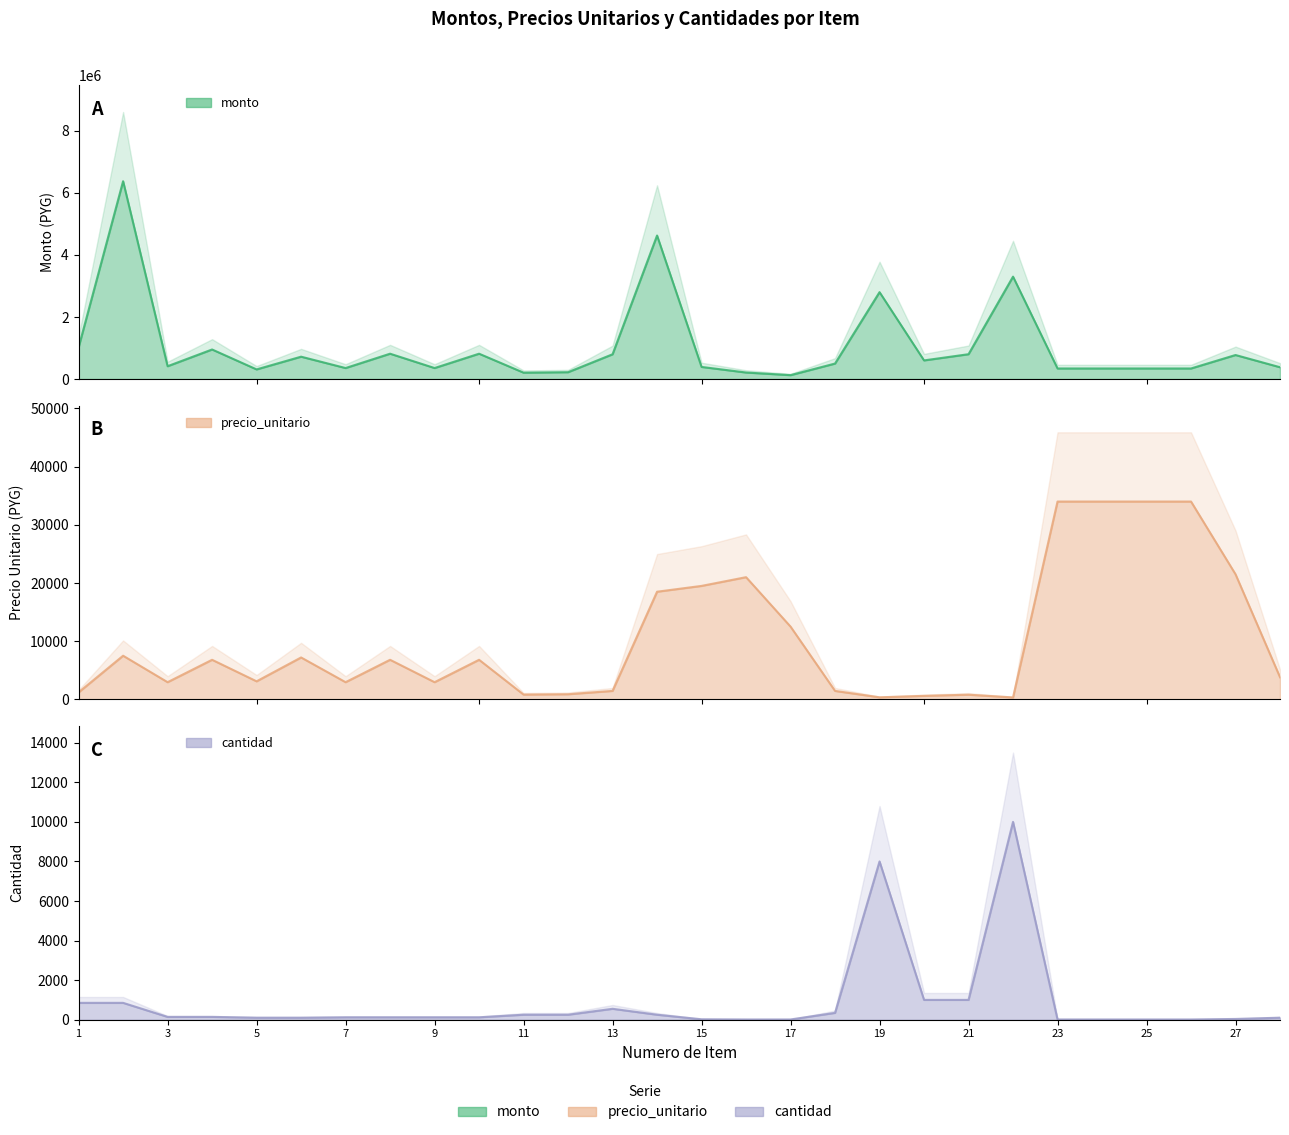

What is the value of the precio_unitario point at the 16th from the left?

21000